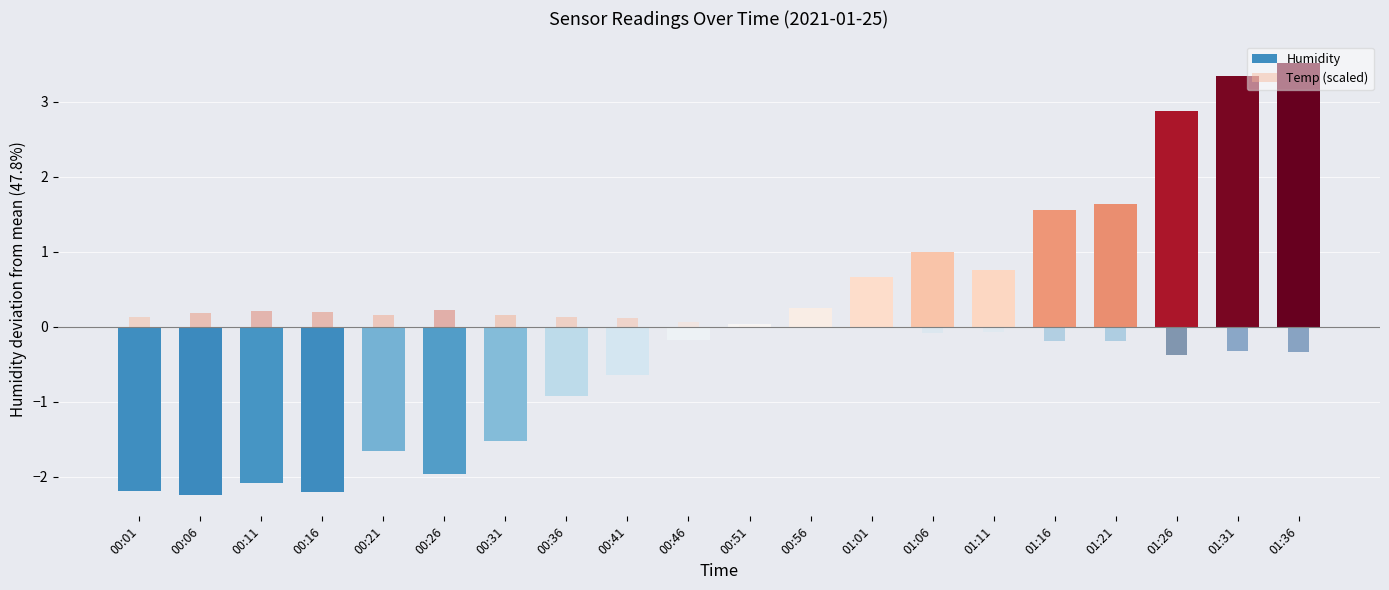

How many groups of bars are there?

20